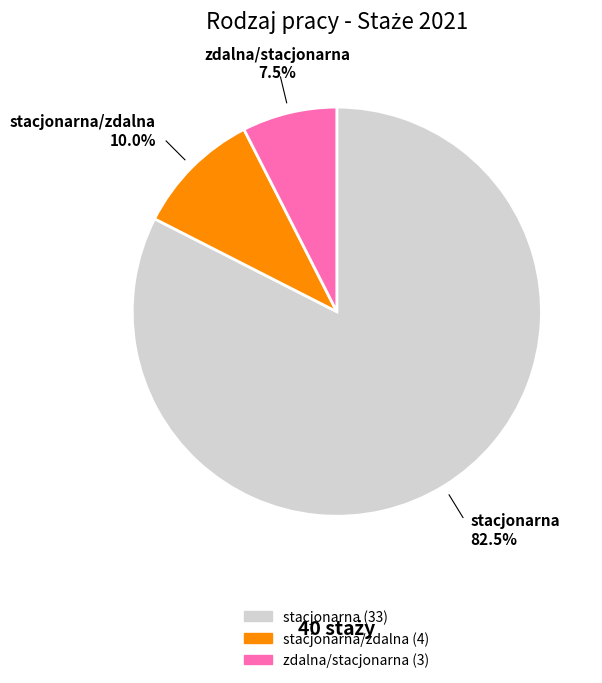

Is there any slice that represents more than half of the pie?

Yes